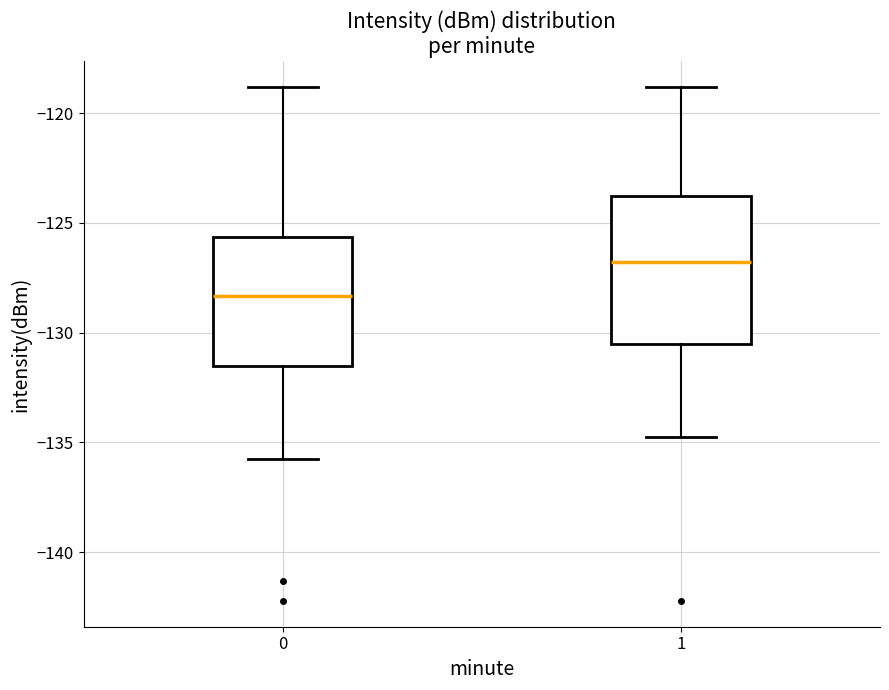

Reading left to right, read every box against the y-axis: the position of its median line, the range the box covers, and the ends of its whiskers. The values are not printed on the chart, so give them approximately, as read against the axis.

0: median -128.5, box -131.5 to -125.5, whiskers -135.5 to -119.0
1: median -127.0, box -130.5 to -124.0, whiskers -135.0 to -119.0